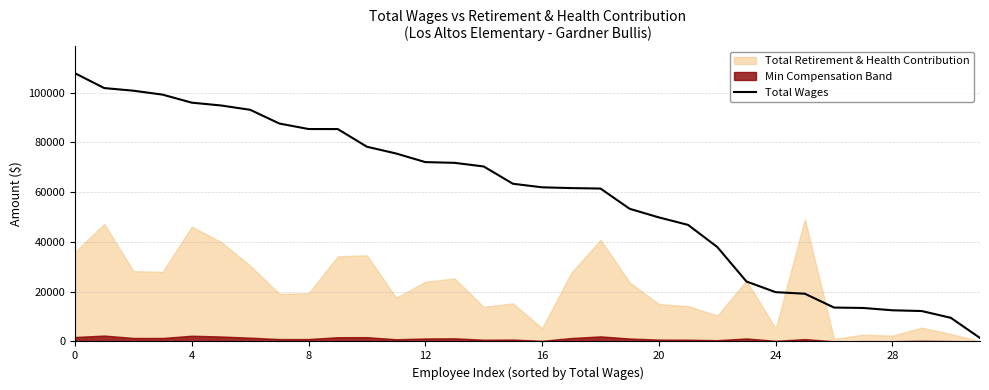

What value does the data have at 19, to the nearest 100?

53300